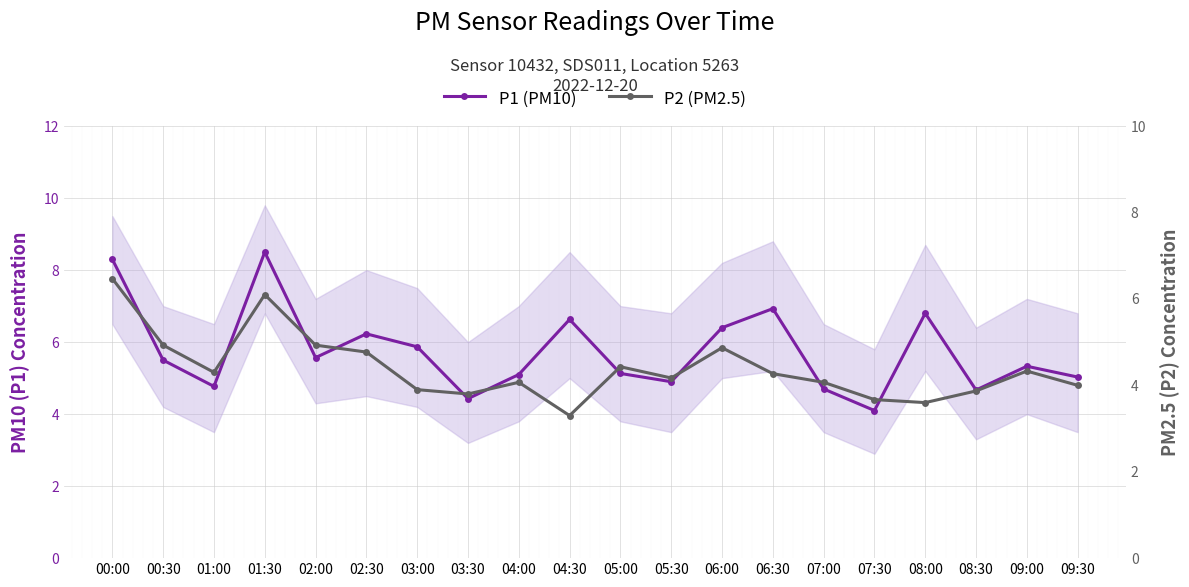

Reading right to left, transcribe all the data shown in this chart.

P1 (PM10): 5.0	5.3	4.7	6.8	4.1	4.7	6.9	6.4	4.9	5.1	6.6	5.1	4.4	5.9	6.2	5.6	8.5	4.8	5.5	8.3
P2 (PM2.5): 4.0	4.3	3.9	3.6	3.7	4.1	4.3	4.9	4.2	4.4	3.3	4.1	3.8	3.9	4.8	4.9	6.1	4.3	4.9	6.5